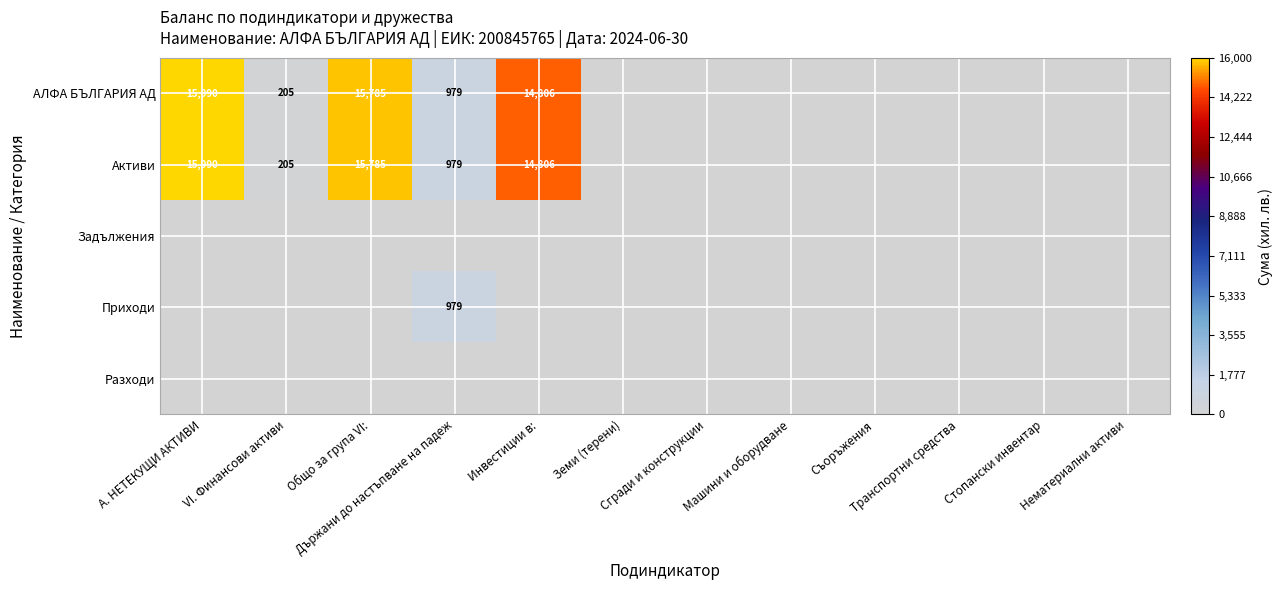

At which category is the sum across all series the highest?

А. НЕТЕКУЩИ АКТИВИ